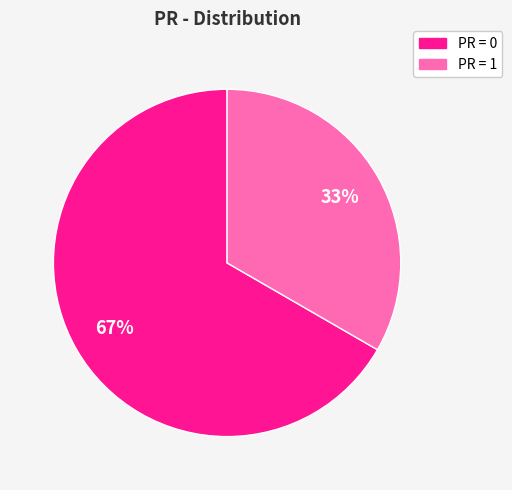

How many segments does this pie chart have?

2